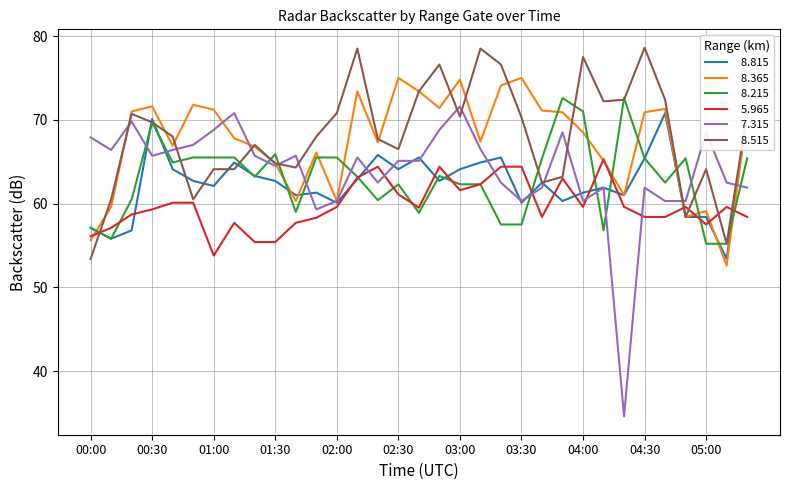

At which category does the chart reach its peak across all series?

04:30